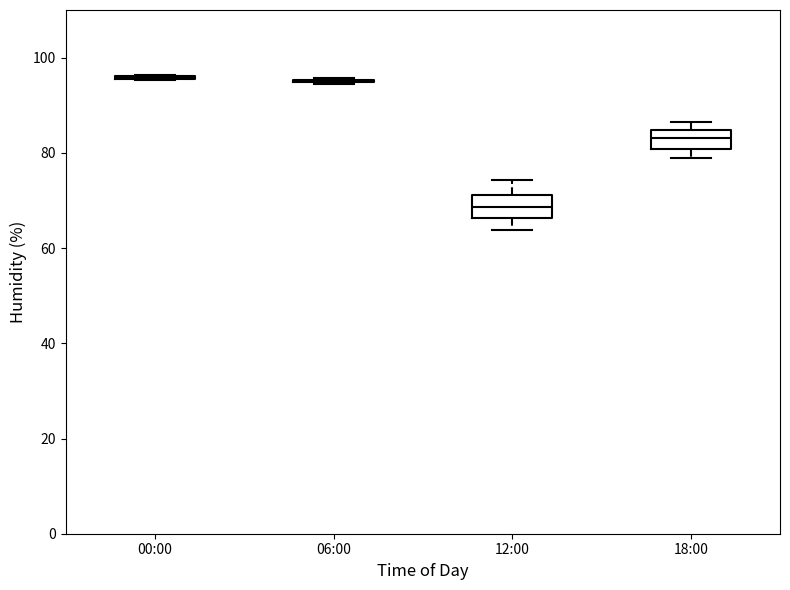

Reading left to right, transcribe this box plot: for each box, give where its median line is, the range the box spans, and where its two whiskers end, as read against the y-axis. The values are not printed on the chart, so give them approximately, as read against the axis.

00:00: box collapsed to a line at 96, whiskers 96 to 96
06:00: box collapsed to a line at 96, whiskers 94 to 96
12:00: median 68, box 66 to 72, whiskers 64 to 74
18:00: median 84 (inside the box), box 80 to 84, whiskers 78 to 86